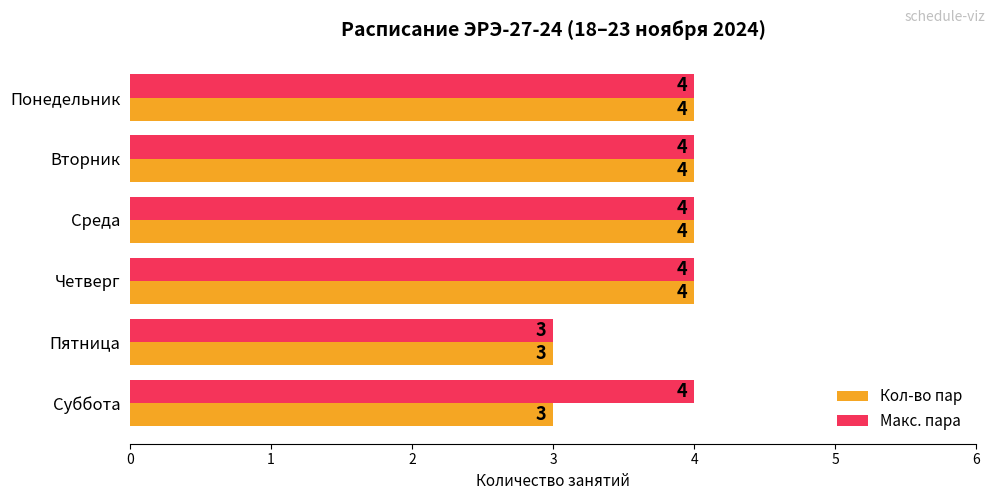

The value of Кол-во пар at Пятница is 2. True or false?

False